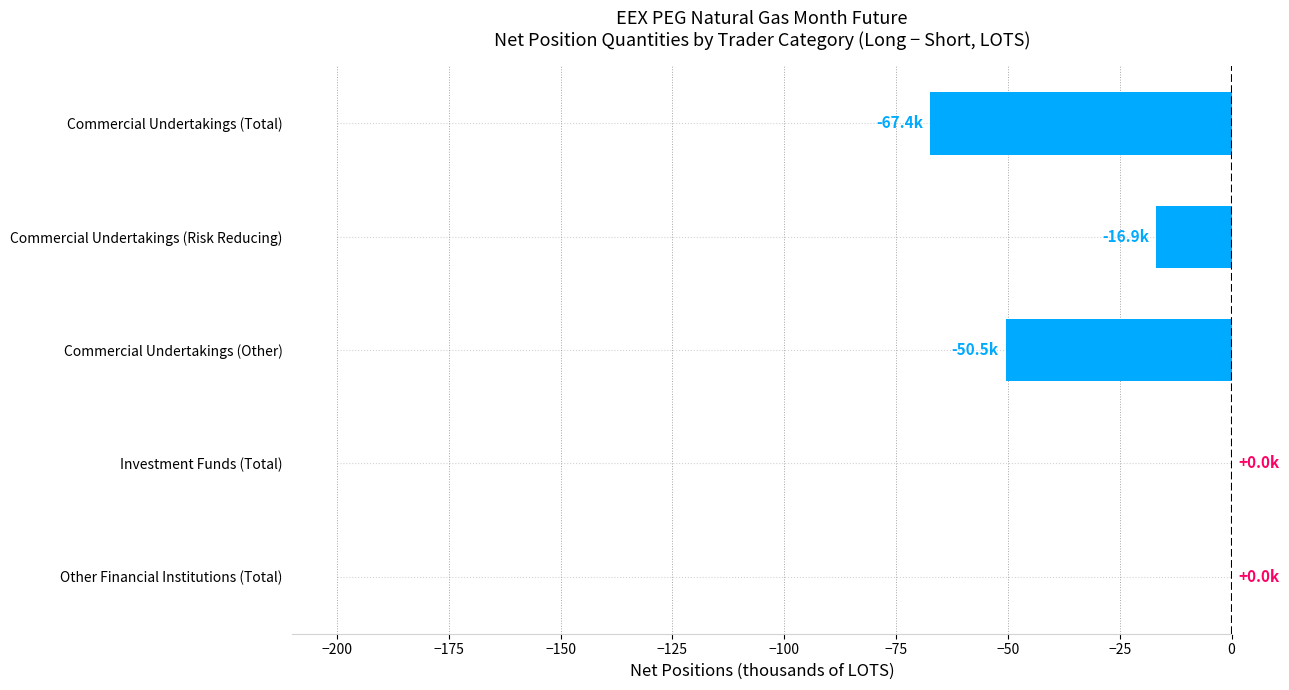

Count the number of data series in this chart.

1